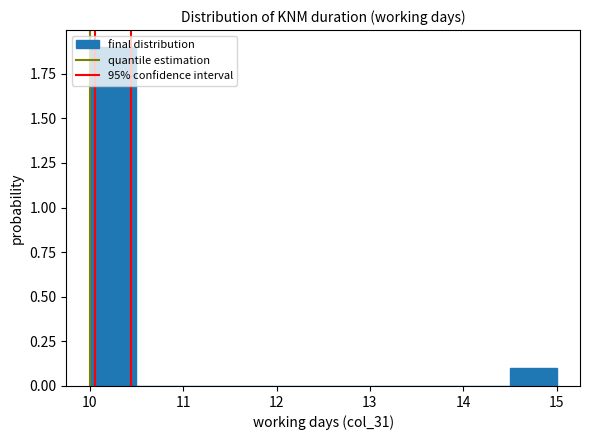

How tall is the bar that spans 14.5 to 15.0 on the x-axis? The values are not printed on the chart, so give them approximately, as read against the axis.

0.1